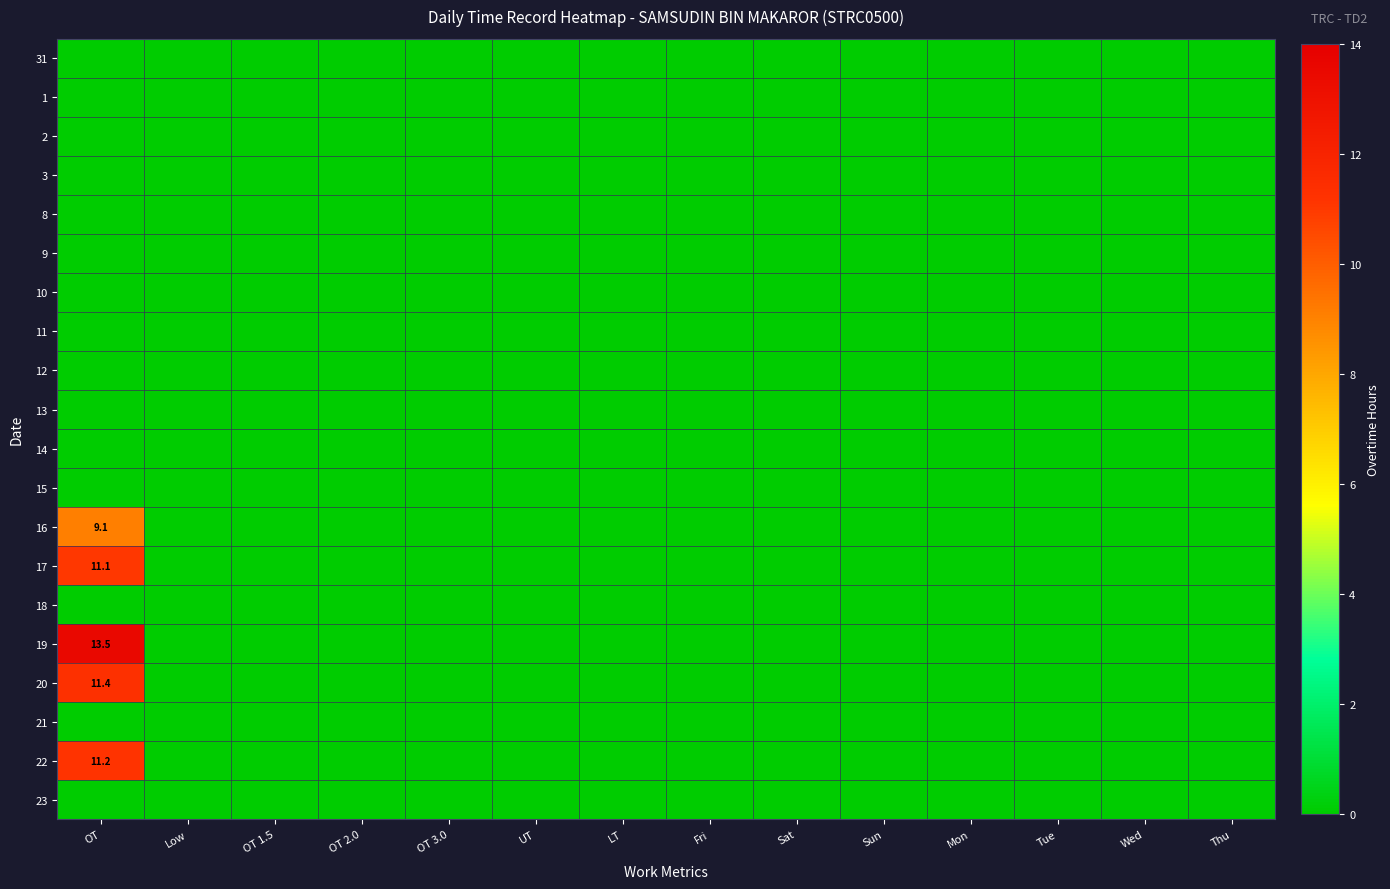

Which has a higher value, OT 1.5 or Low?

OT 1.5